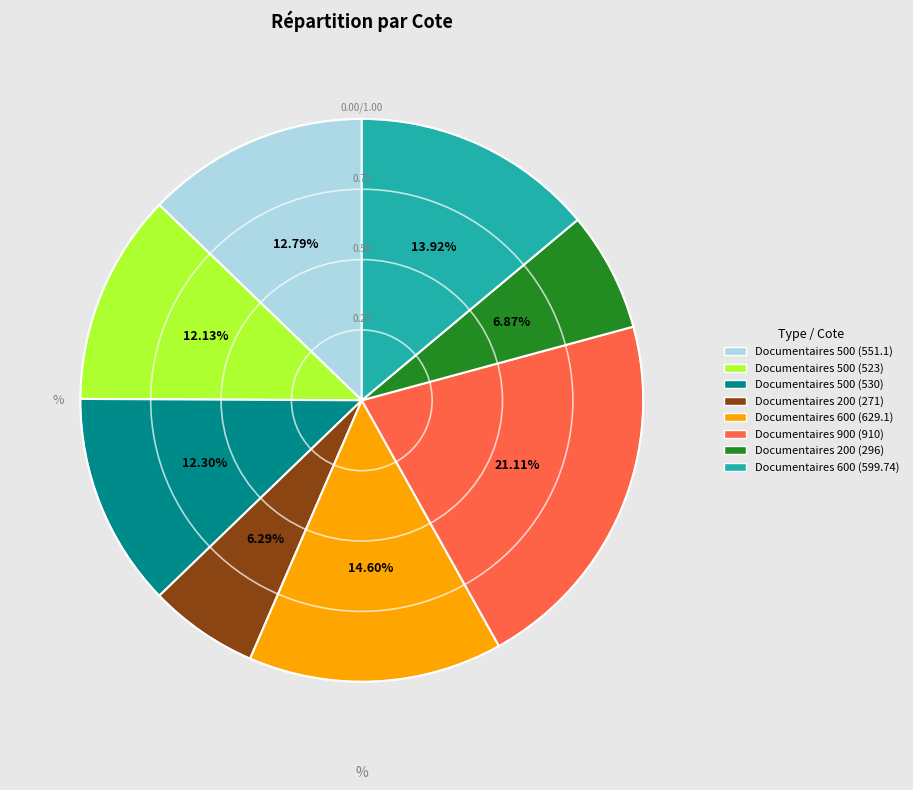

Which category has the biggest portion of the pie?

Documentaires 900 (910)